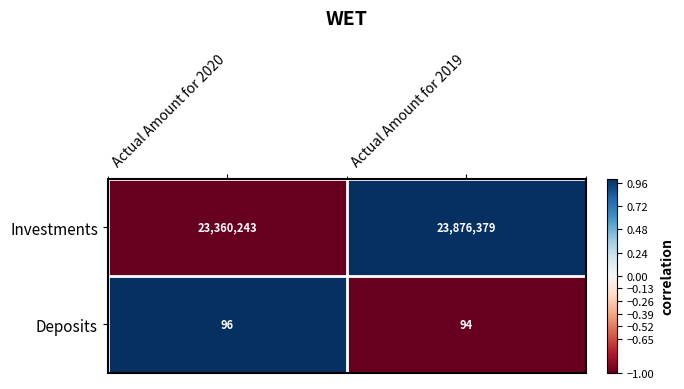

Reading right to left, transcribe all the data shown in this chart.

Investments: 23876379	23360243
Deposits: 94	96